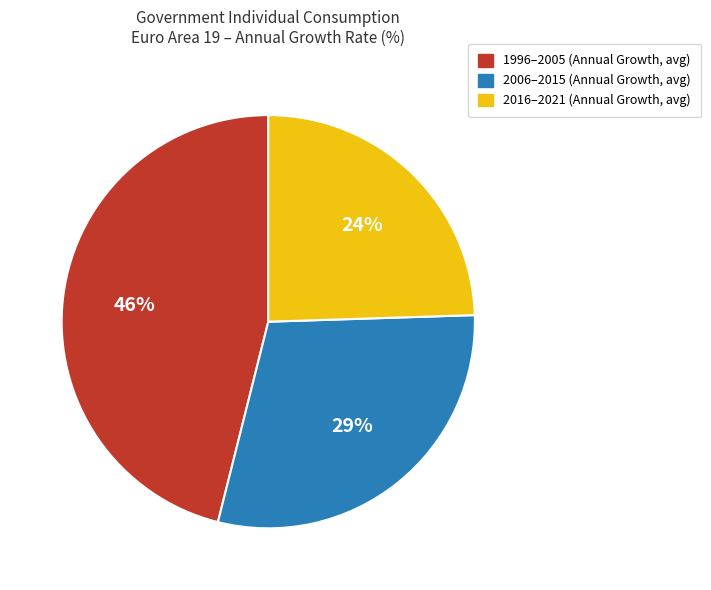

Is there a majority slice in this chart?

No